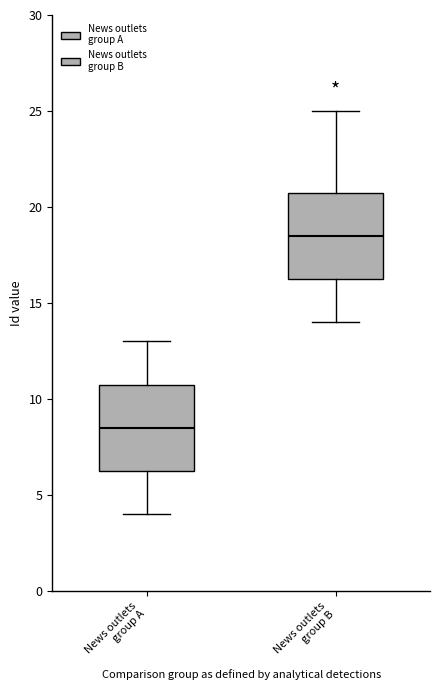

Which box has the lowest median line?

News outlets group A